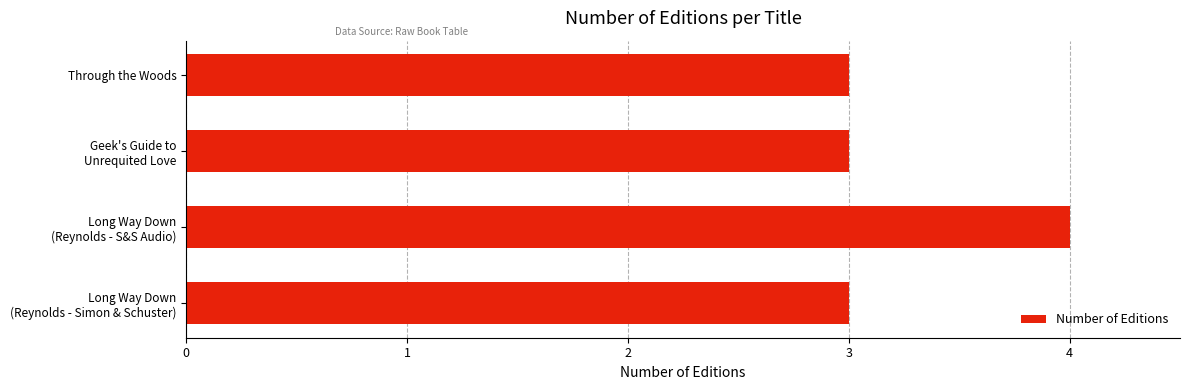

What is the maximum value shown in the chart?

4